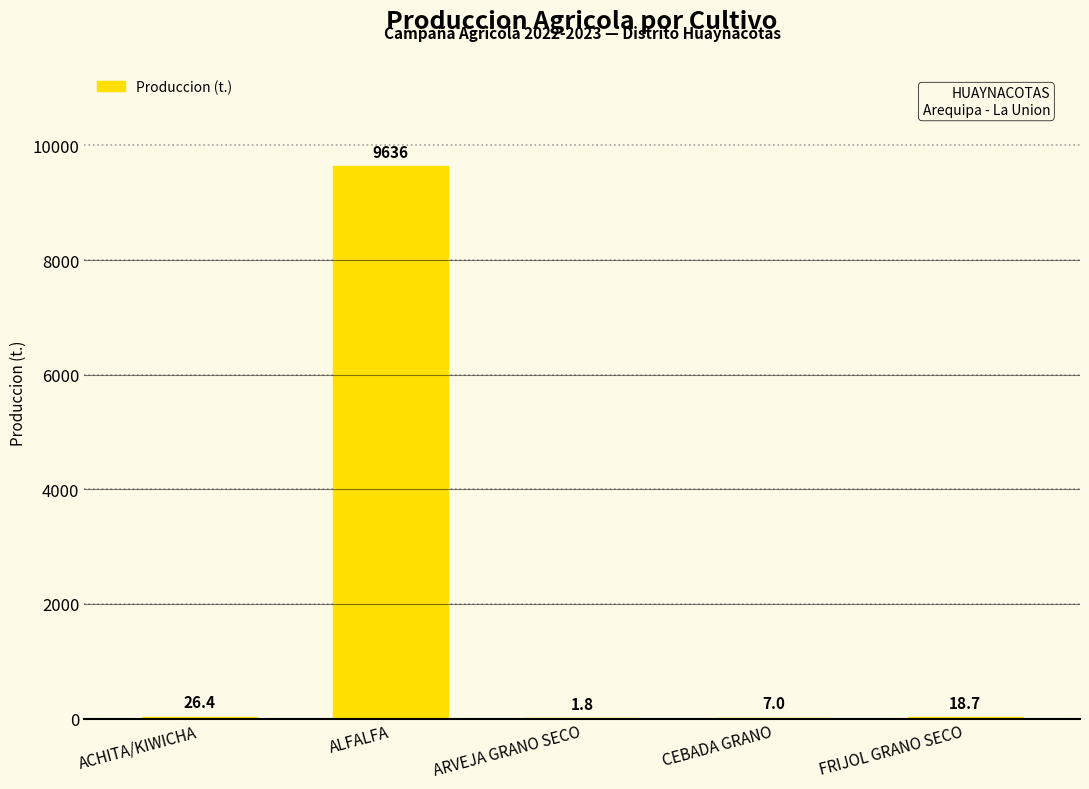

Between CEBADA GRANO and ARVEJA GRANO SECO, which is larger?

CEBADA GRANO